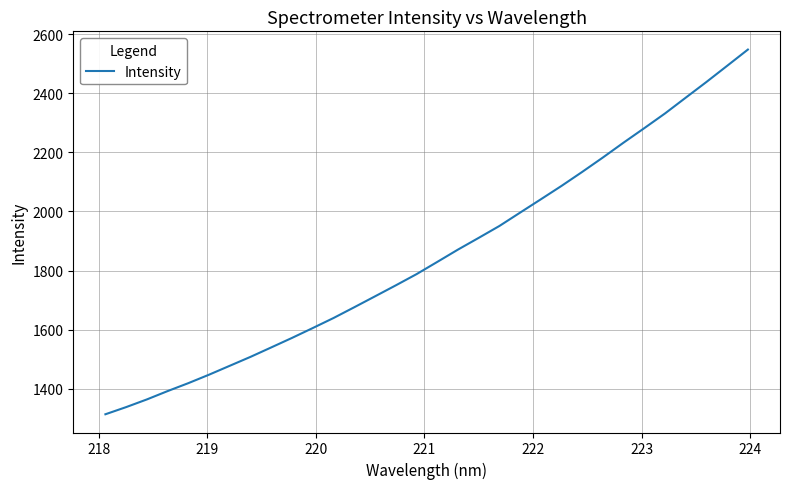

What is the difference between the maximum and minimum values?

1233.8